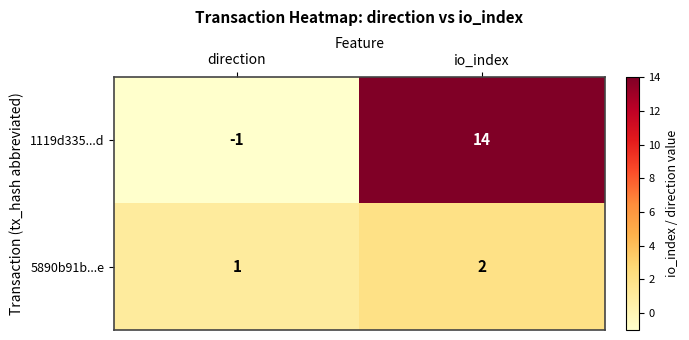

Count the number of data series in this chart.

2